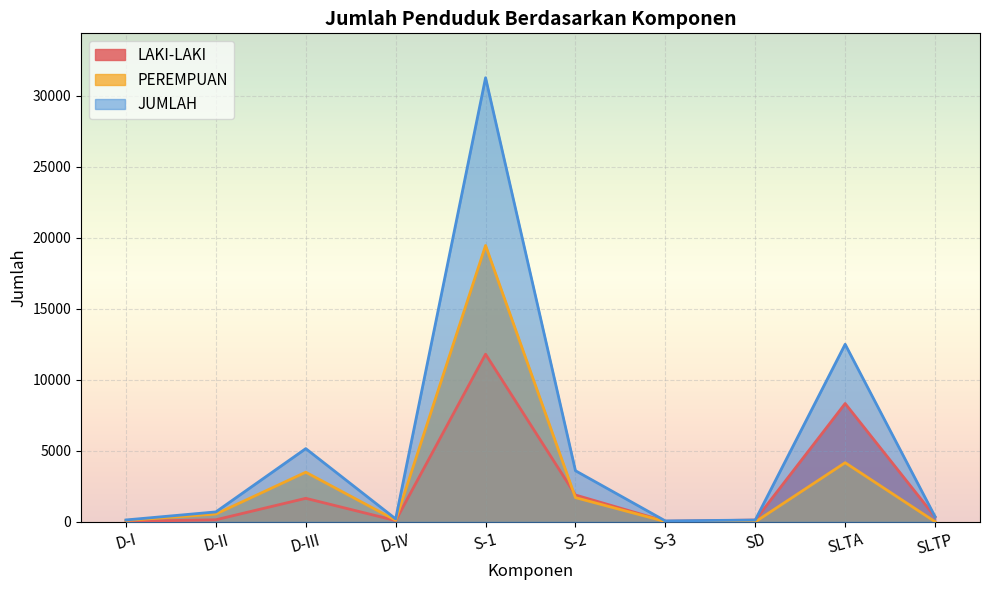

At how many categories does at least one series exceed 17225?

1